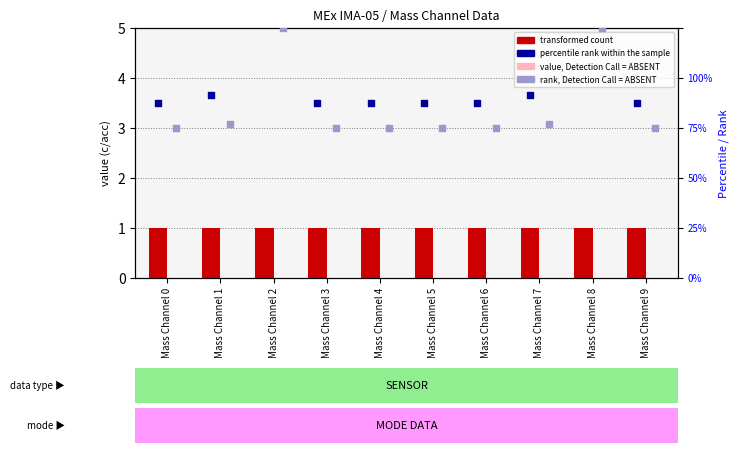

At which category is the sum across all series the highest?

Mass Channel 2